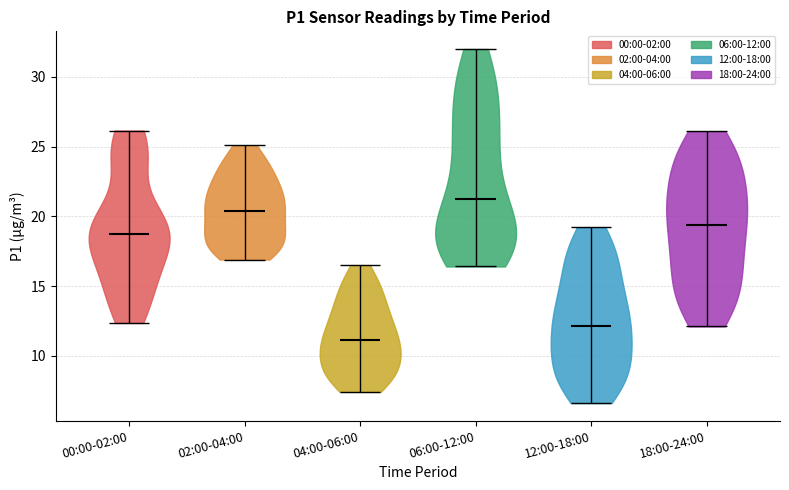

What is the highest point the violin for 00:00-02:00 reaches on the y-axis? The values are not printed on the chart, so give them approximately, as read against the axis.

26.0